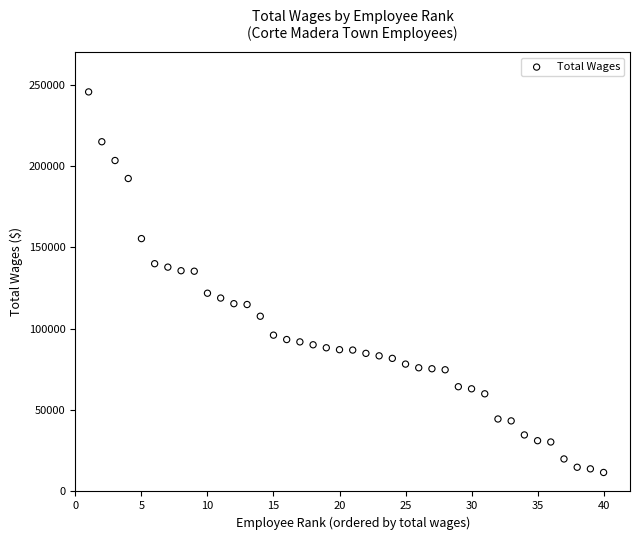

What is the range of Y values (max minus min)?

233816